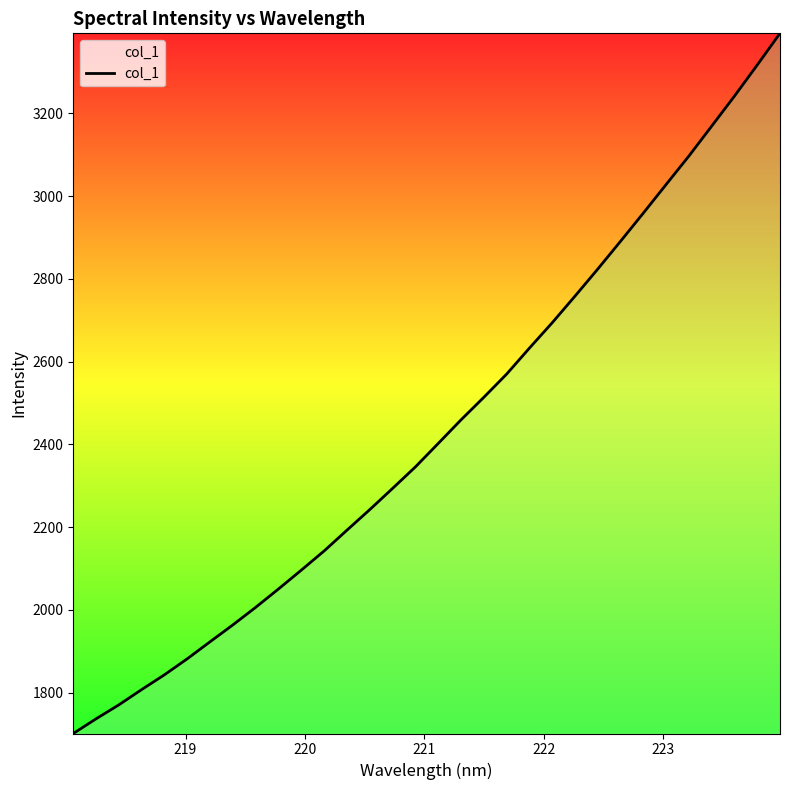

How many categories are shown in the chart?

32